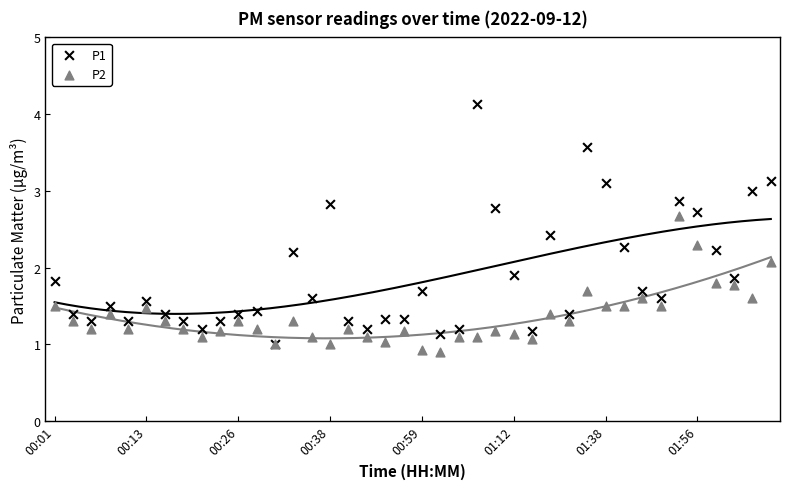

What are all the series names shown in the legend?

P1, P2